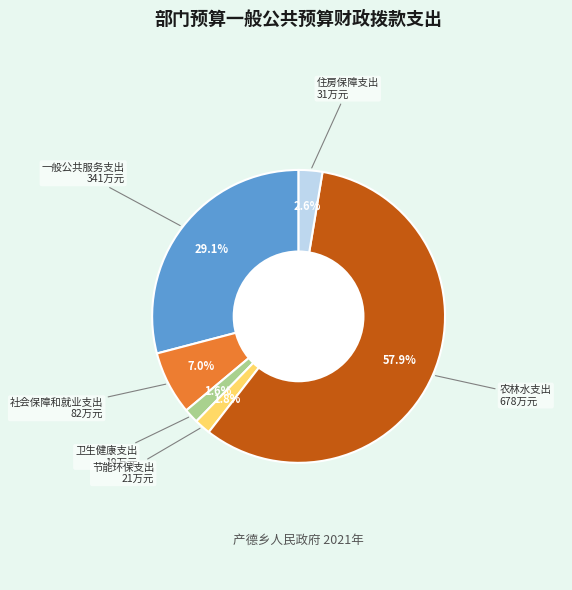

Is there a majority slice in this chart?

Yes